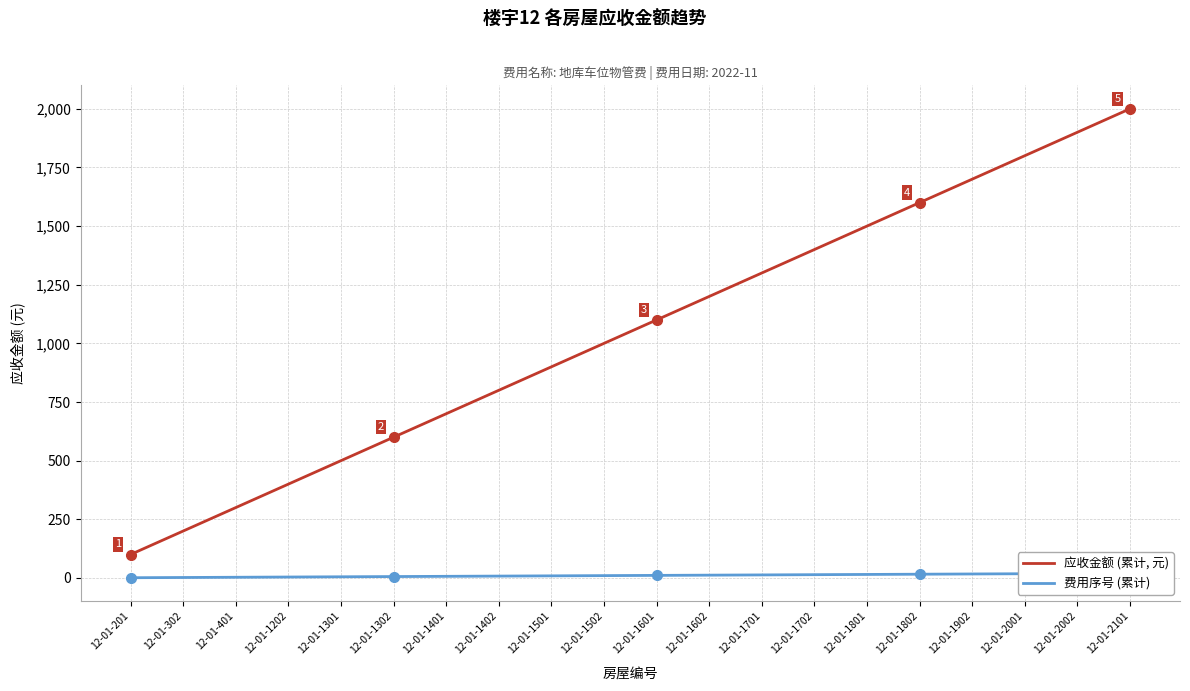

True or false: 应收金额 (累计, 元) has a value of 45 at 12-01-302.

False